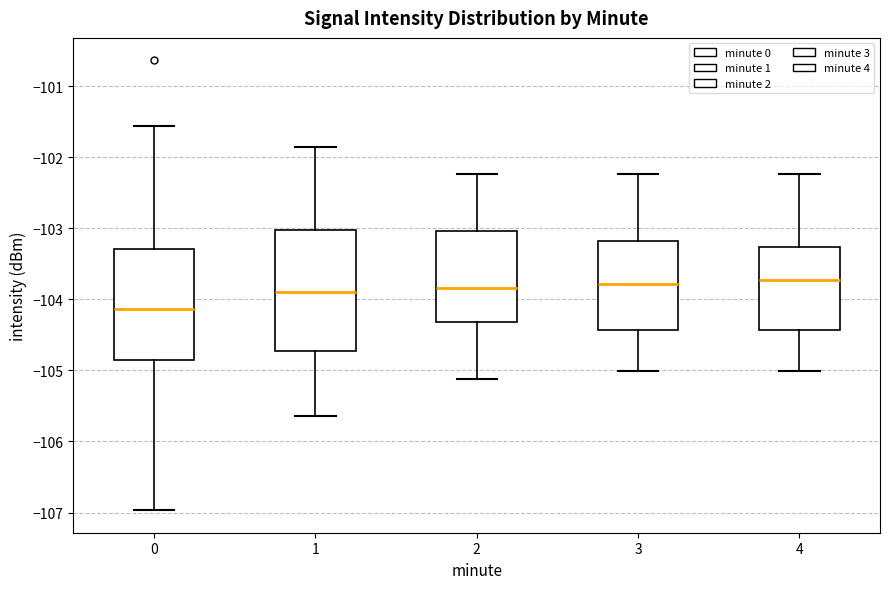

Where does the median line of the box at x = 0 sit on the y-axis? The values are not printed on the chart, so give them approximately, as read against the axis.

-104.1